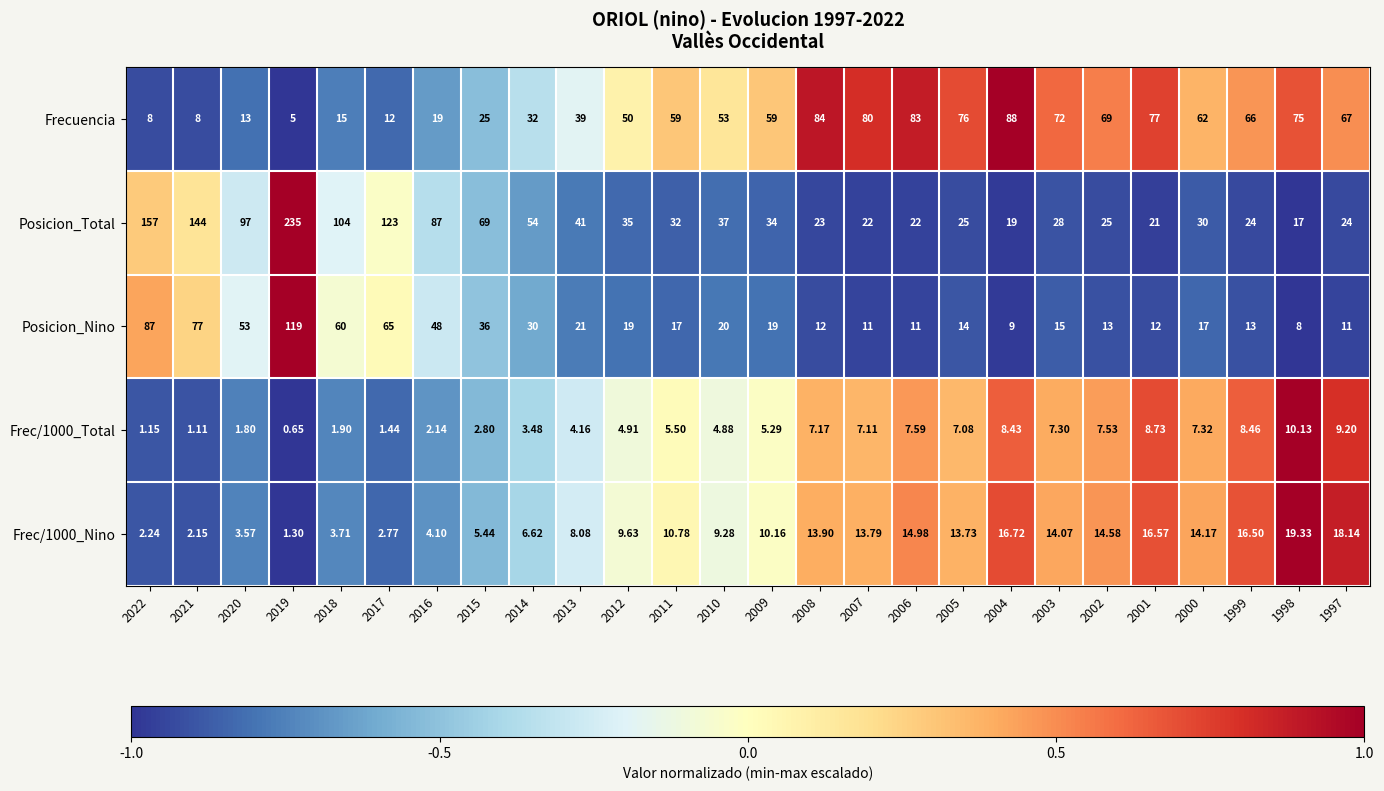

Which series has the largest total across all categories?

Posicion_Total